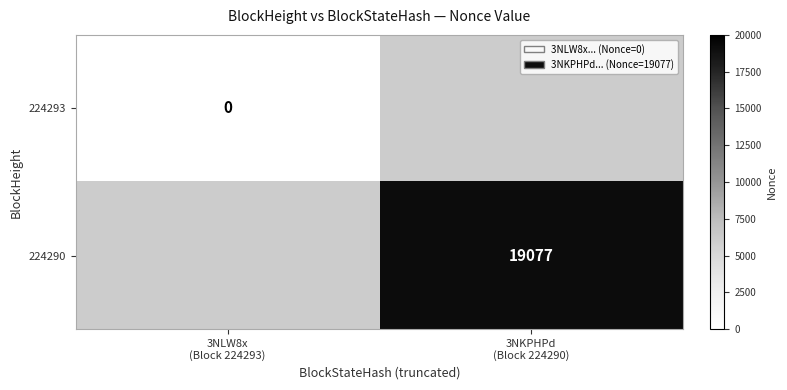

What value does the 224290 series have at 3NKPHPd (Block 224290)?

19077.0